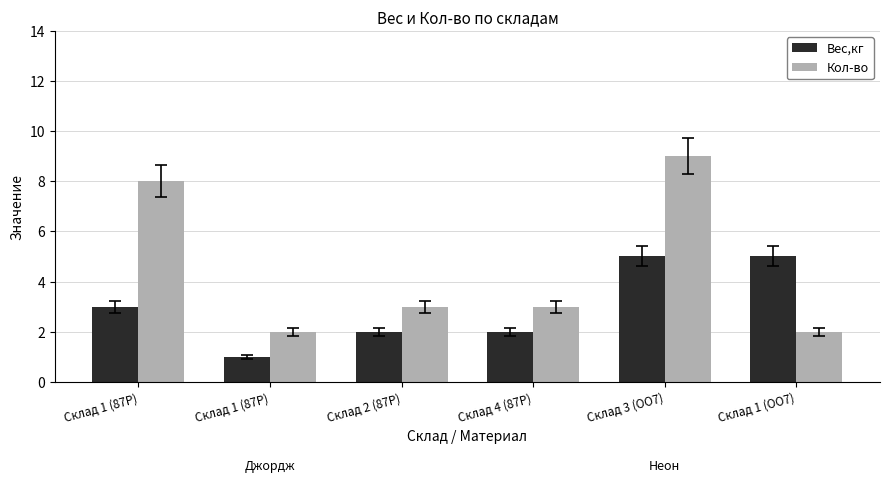

What is the minimum value shown in the chart?

1